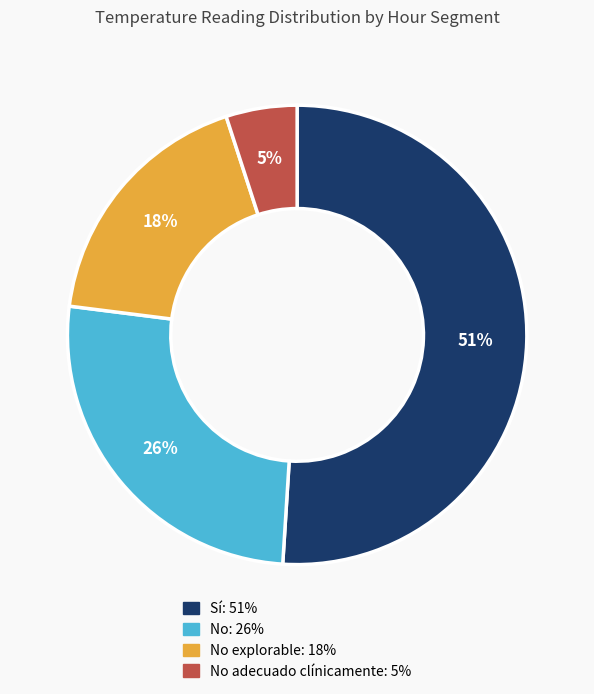

To the nearest percent, what is the average slice percentage?

25%